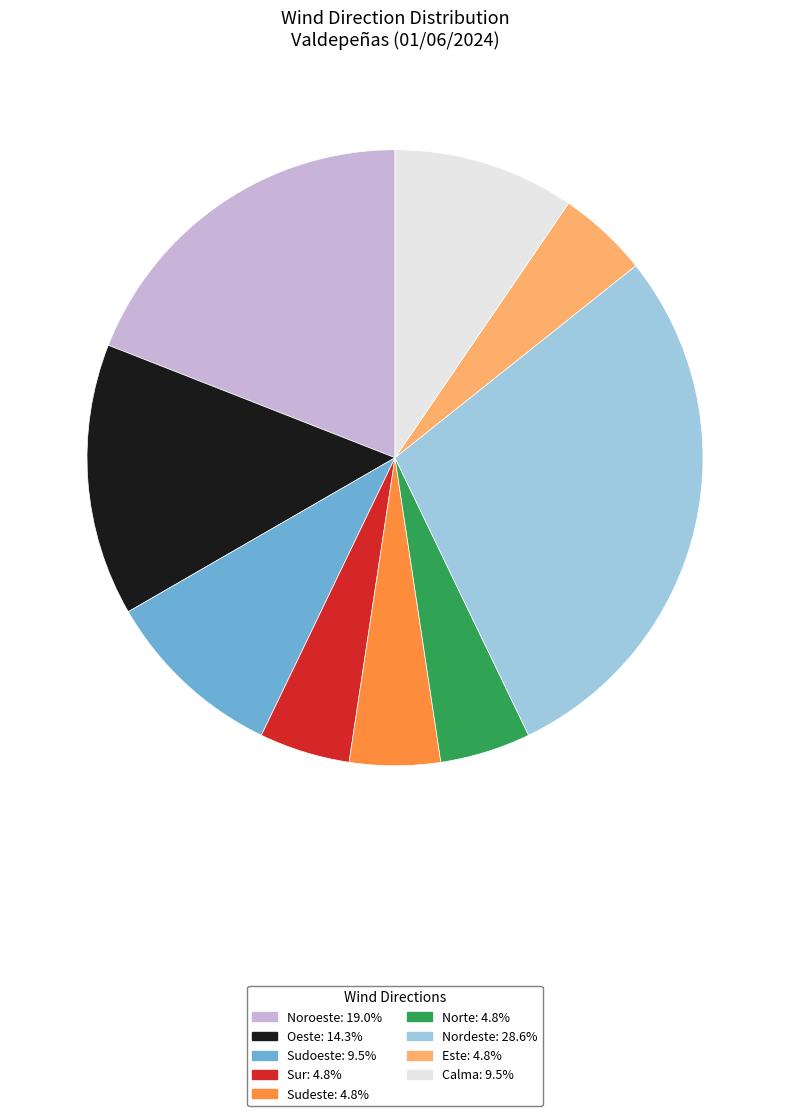

Combined, do Noroeste and Oeste account for over 50%?

No